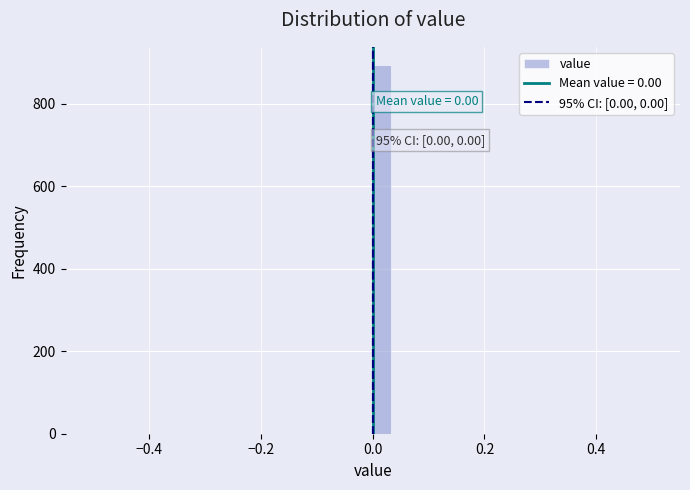

Read against the x-axis, roughly where is the centre of the tallest bar?

0.02